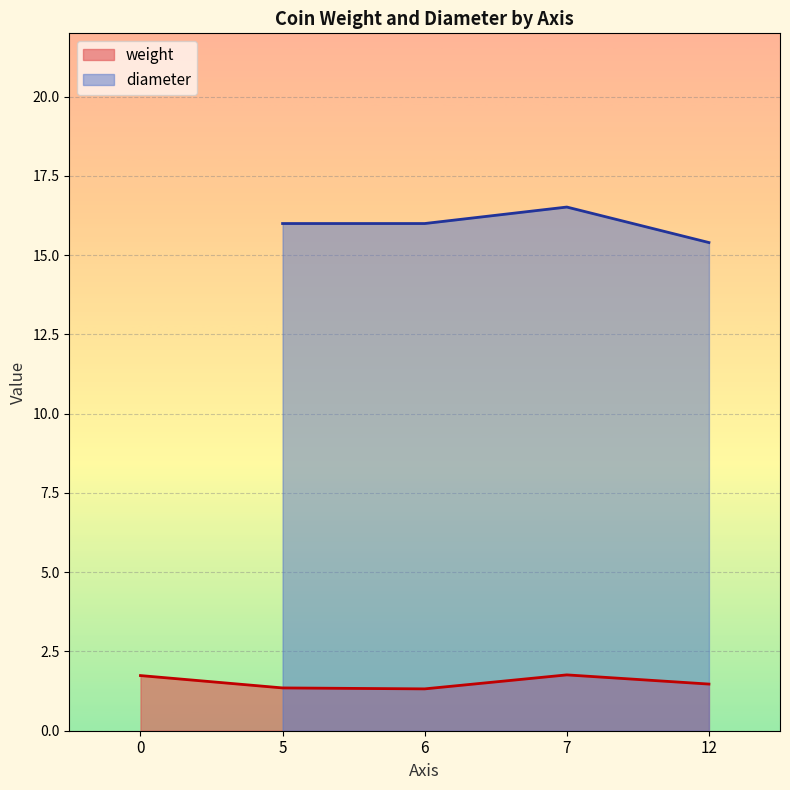

Is it true that weight equals 1.7 at 0?

True